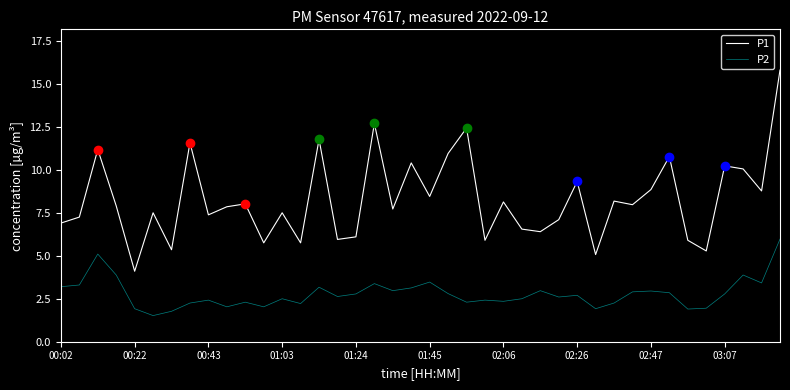

How many values in the P1 series exceed 7?

27